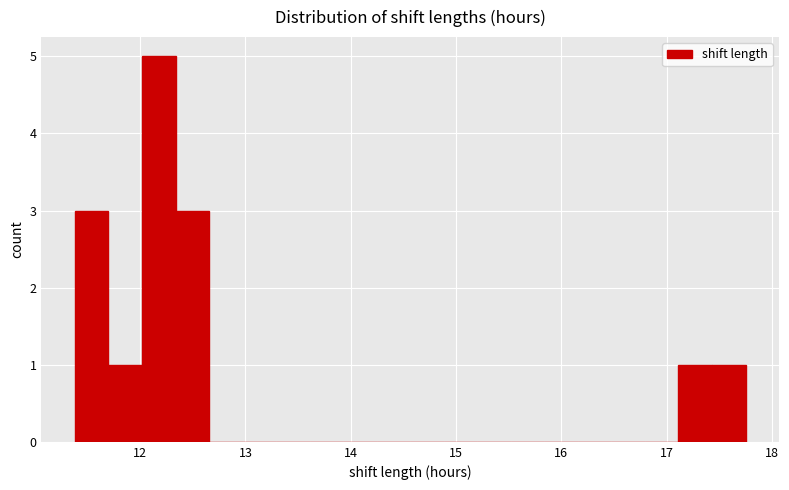

Read against the x-axis, roughly where is the centre of the tallest bar?

12.2